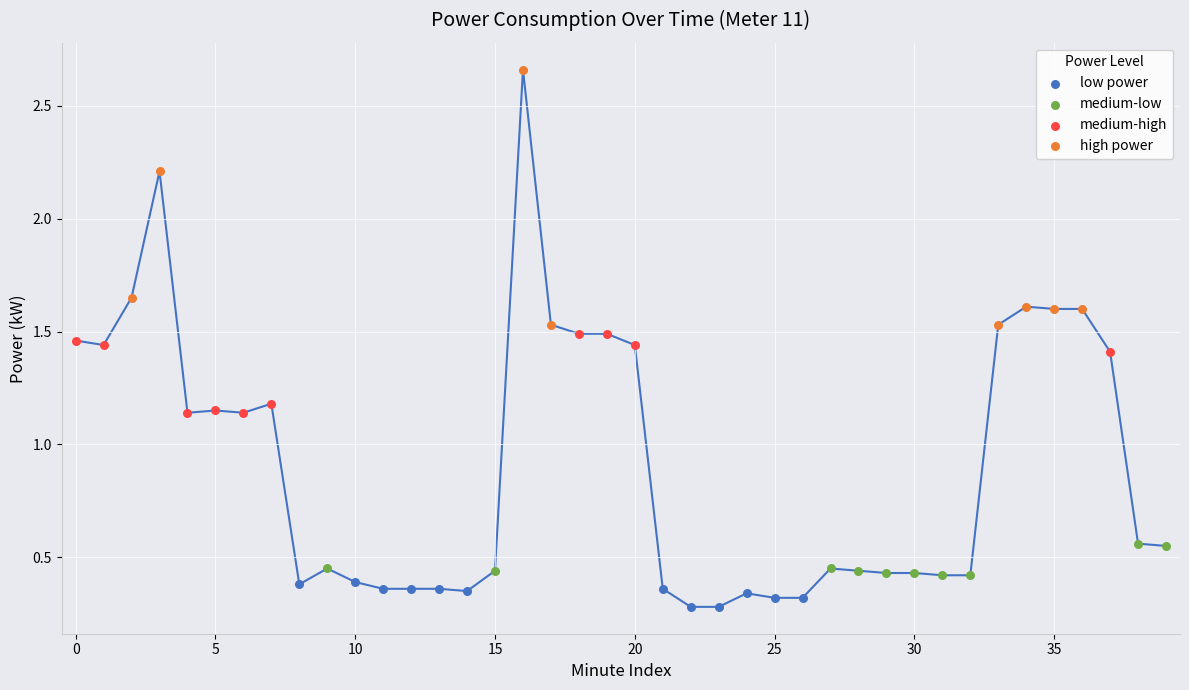

Which series contains the lowest Y value?

low power